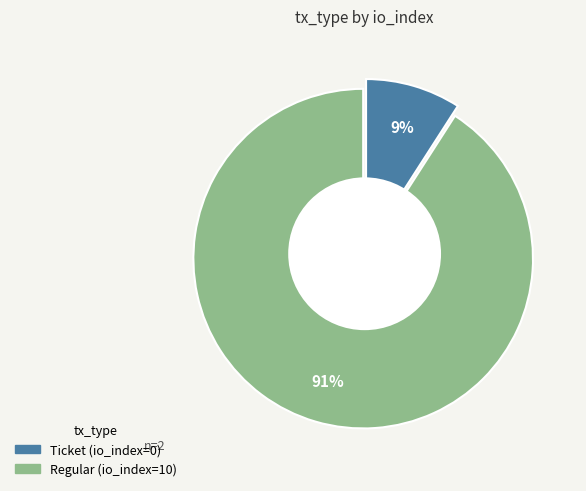

Is it true that Ticket (io_index=0) is 9% of the pie?

False